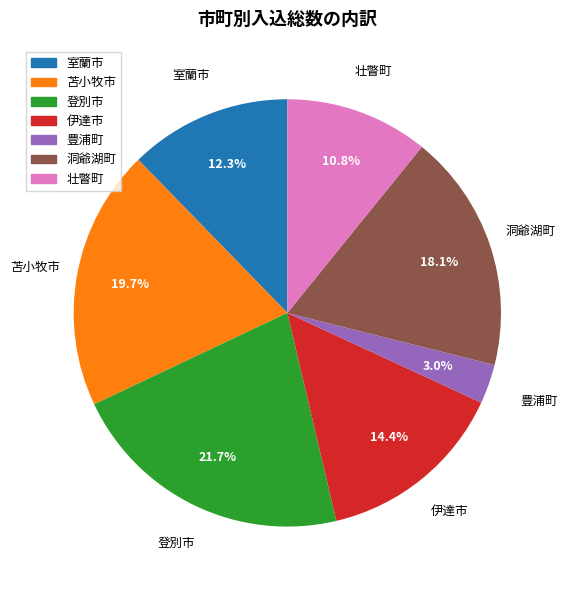

Is it true that 伊達市 is 14% of the pie?

True